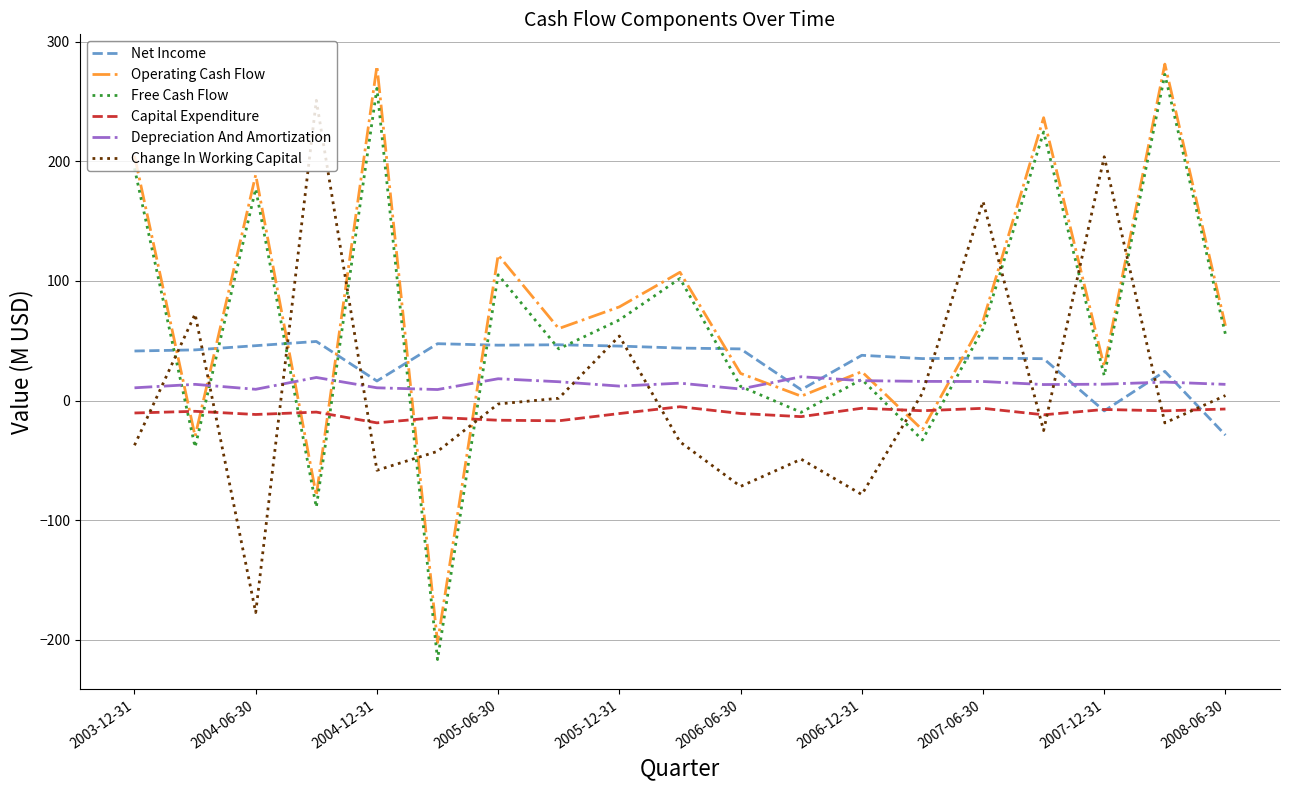

Which series has the largest total across all categories?

Operating Cash Flow